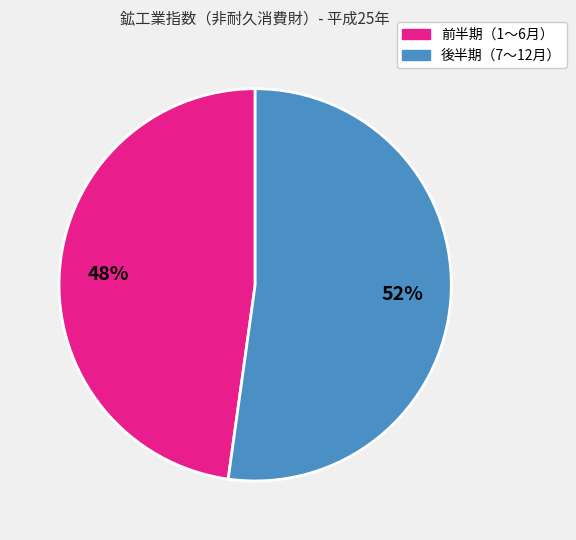

Is there any slice that represents more than half of the pie?

Yes